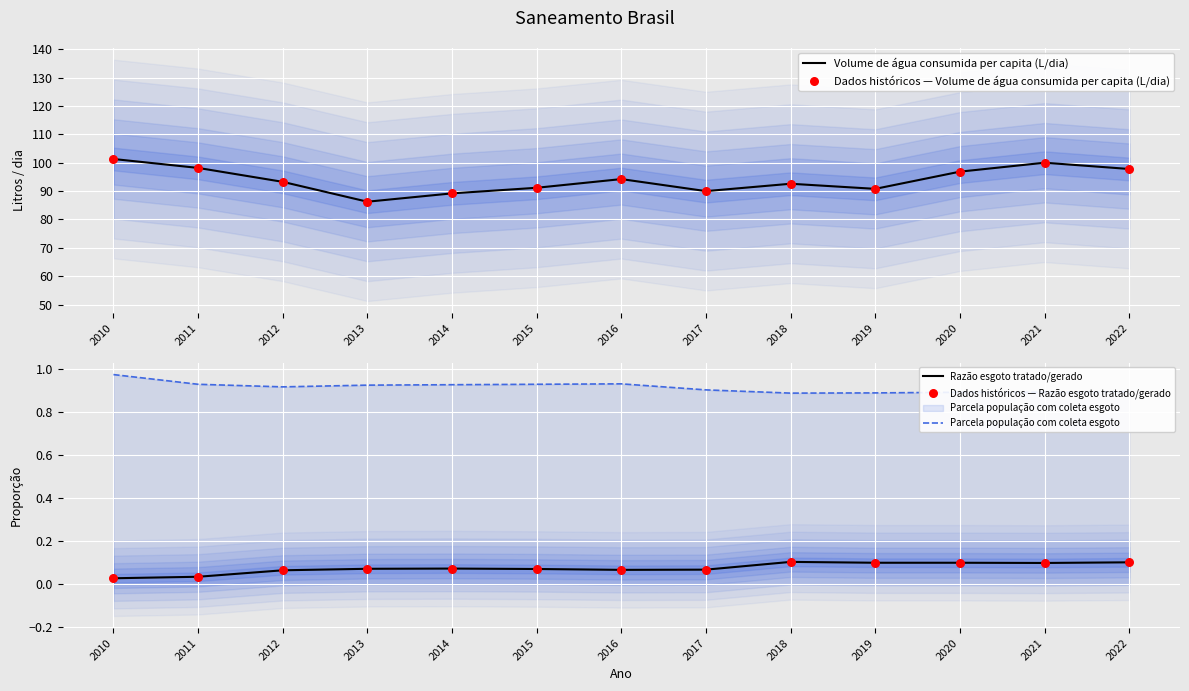

Which series contains the lowest Y value?

Razão esgoto tratado/gerado